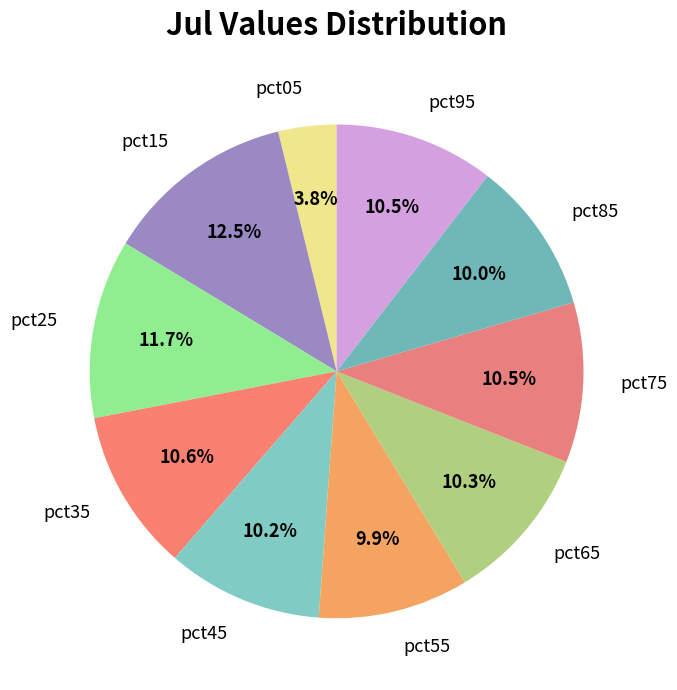

Does pct35 account for over 50% of the chart?

No